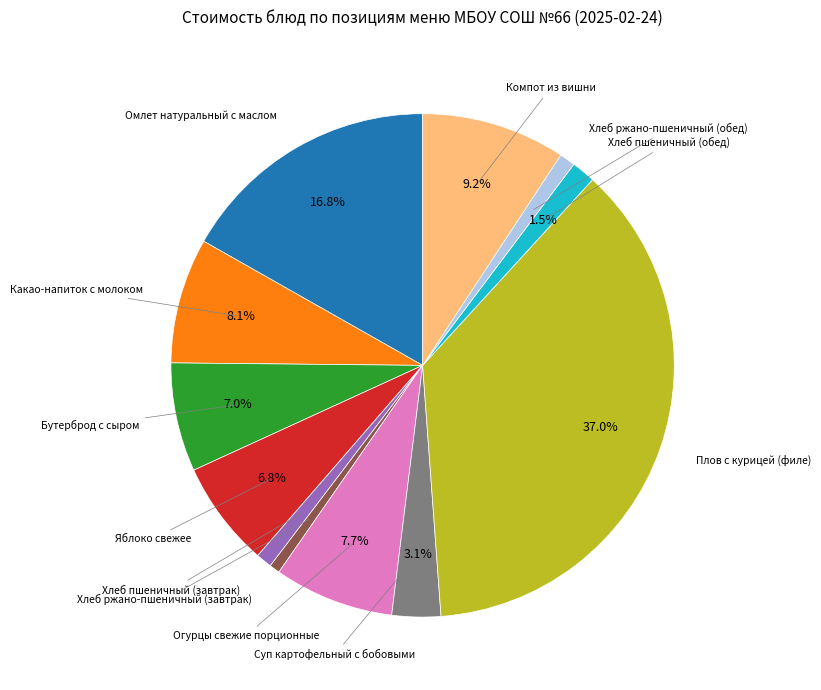

Is there a majority slice in this chart?

No